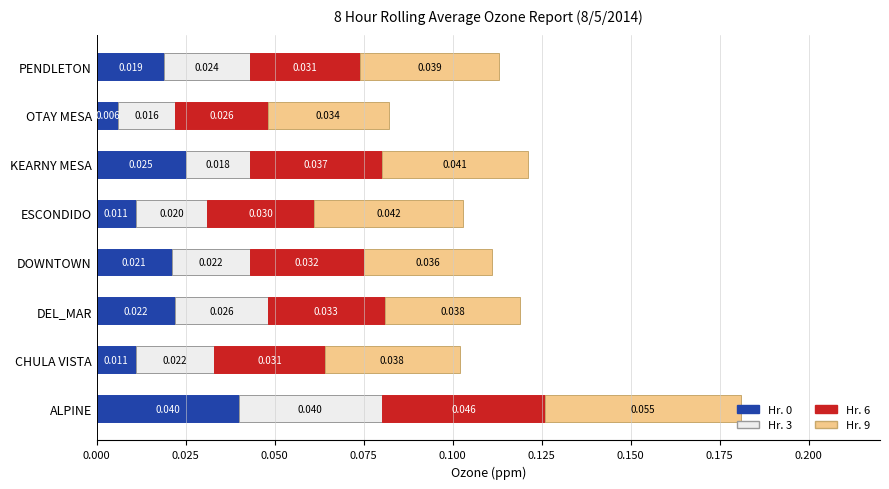

Which category has the lowest value in the Hr. 0 series?

OTAY MESA